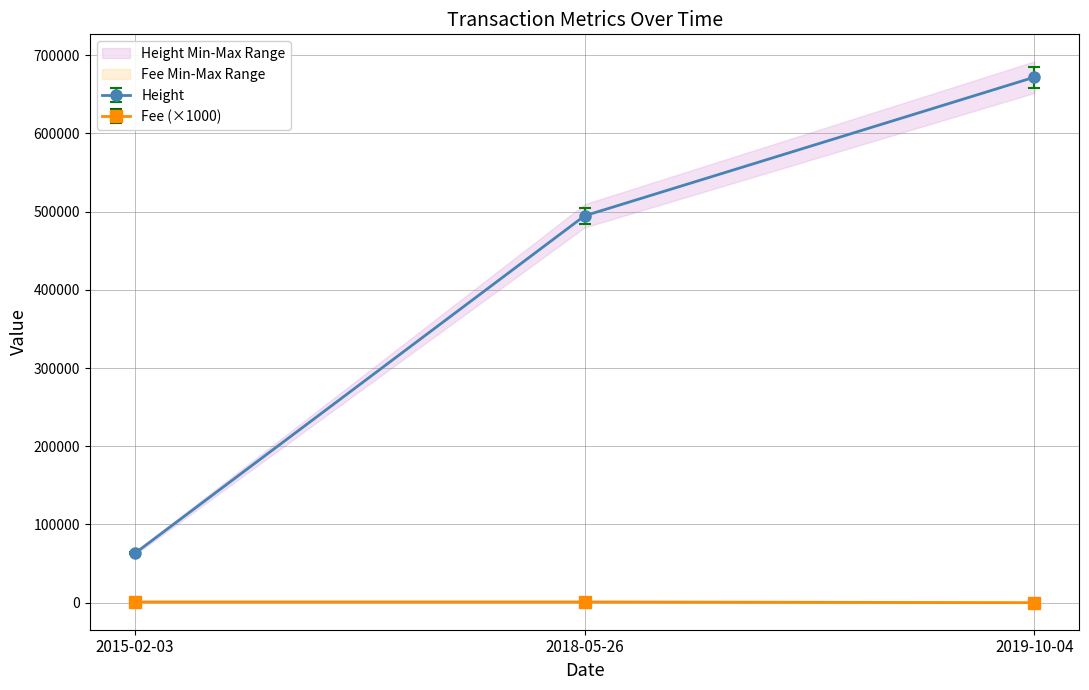

Rank the series by their average value, from lowest to highest.

Fee, Height